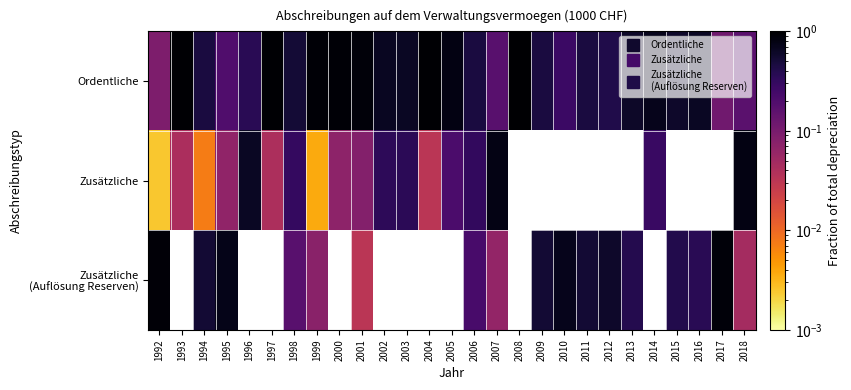

What is the difference between the Ordentliche values at 2017 and 2000?

0.8